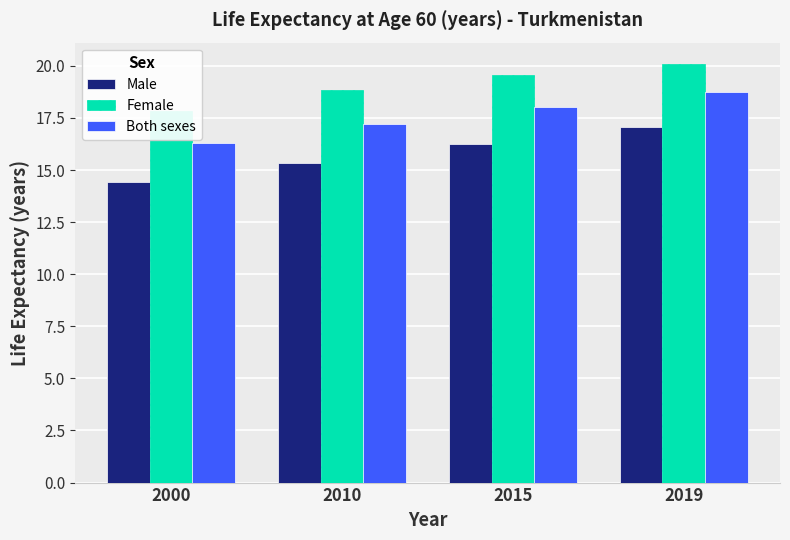

Where is Female nearest to the value 18?

2000